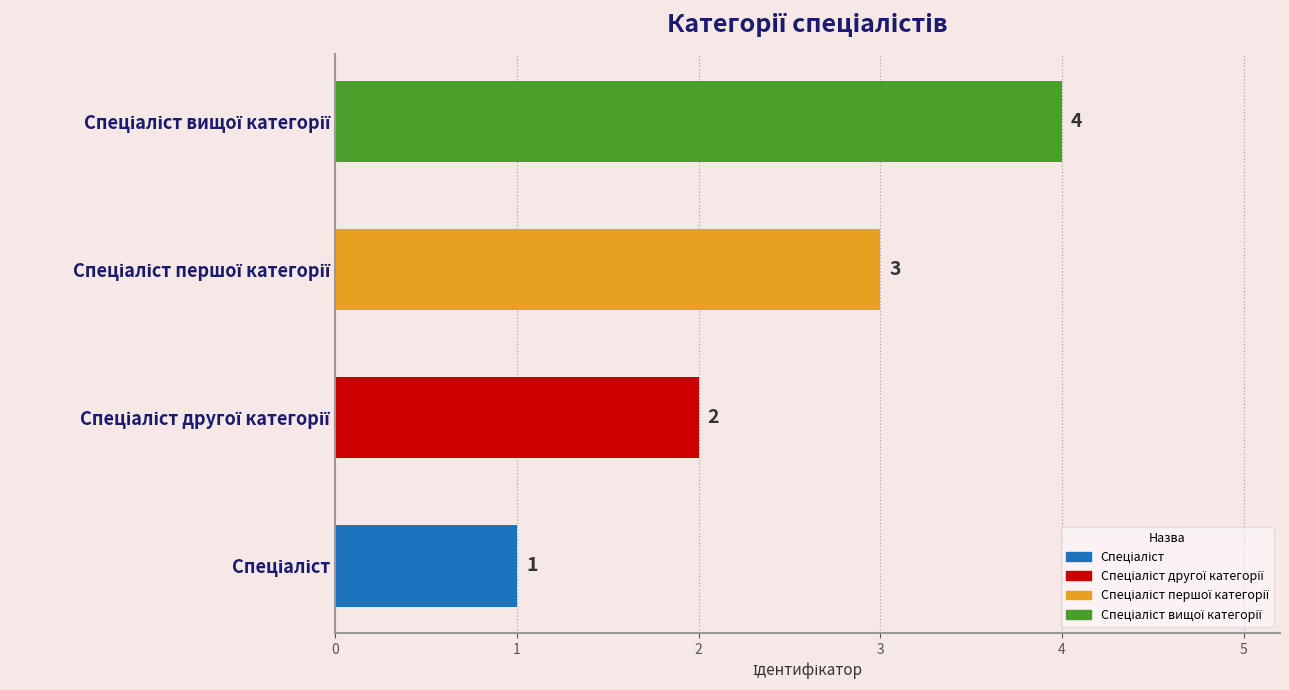

How many values are between 2 and 4?

3